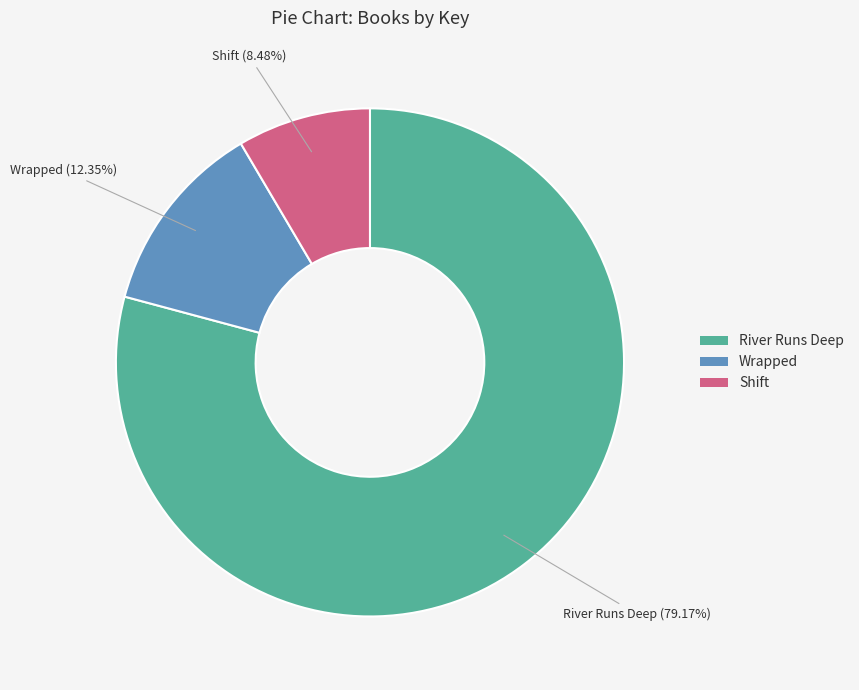

Does any single category account for the majority?

Yes